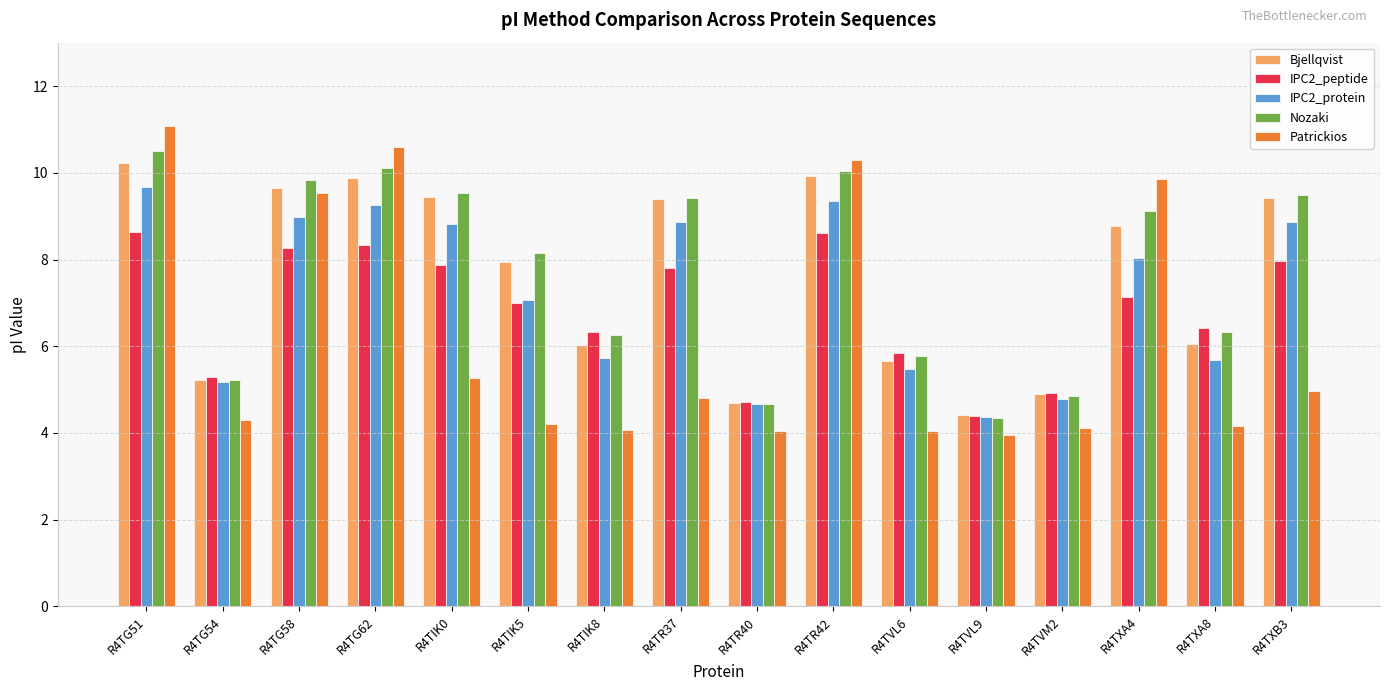

At which category is the sum across all series the highest?

R4TG51